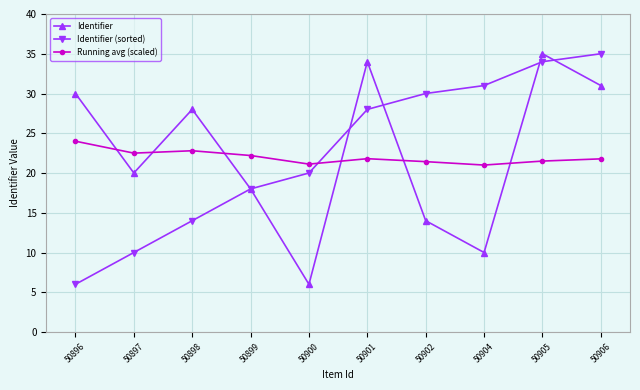

What are all the series names shown in the legend?

Identifier, Identifier (sorted), Running avg (scaled)